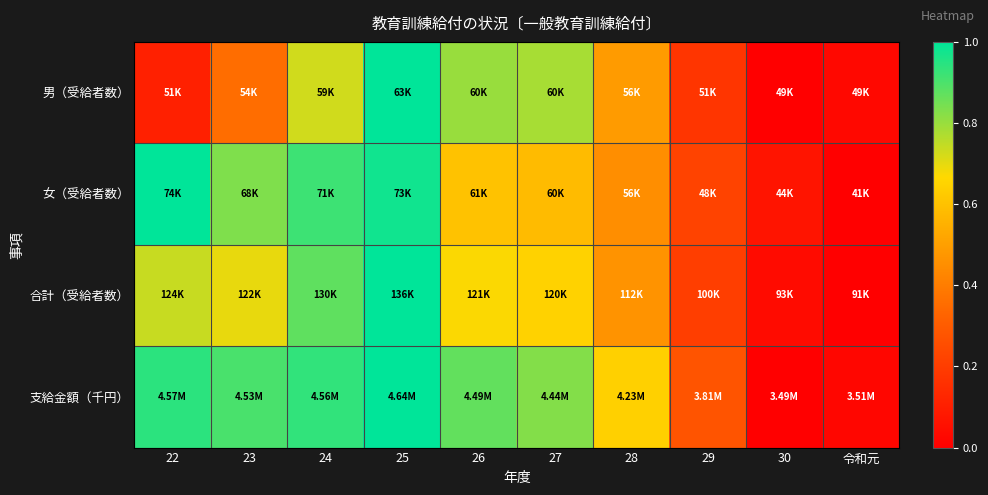

What is the difference between the highest and lowest values at 22?

0.9